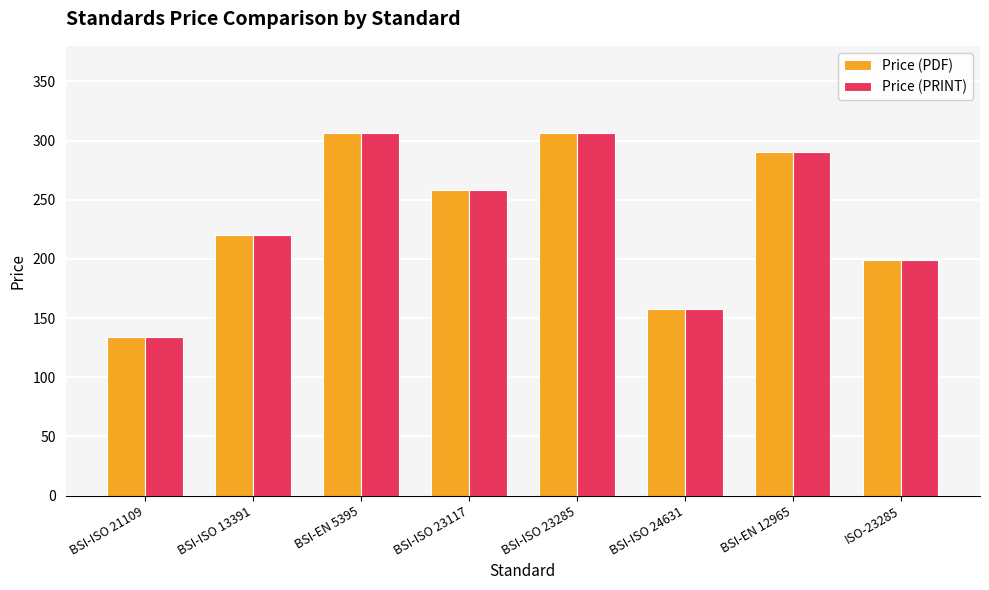

What is the greatest value displayed?

306